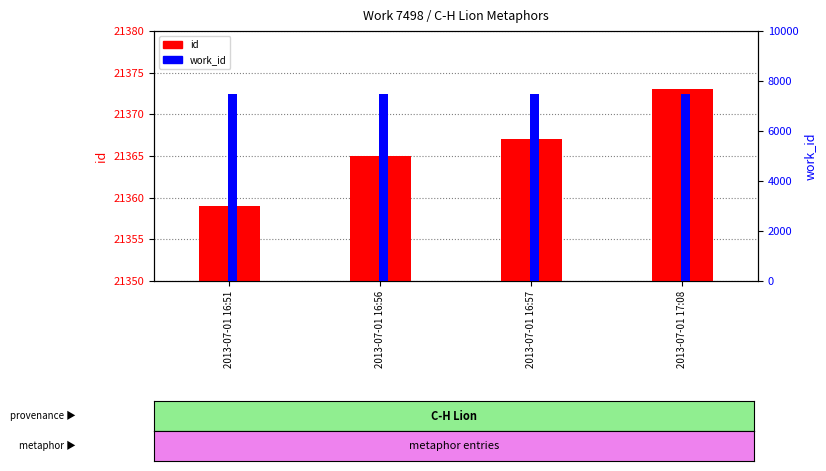

What is the difference between the highest and lowest values at 2013-07-01 17:08?

13875